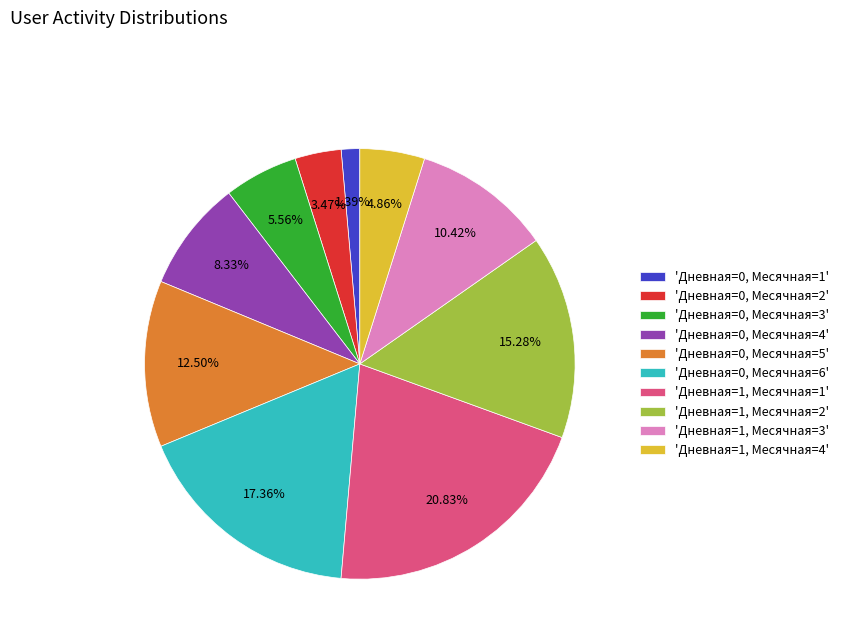

What is the ratio of the value at 'Дневная=1, Месячная=4' to the value at 'Дневная=0, Месячная=2'?

1.4